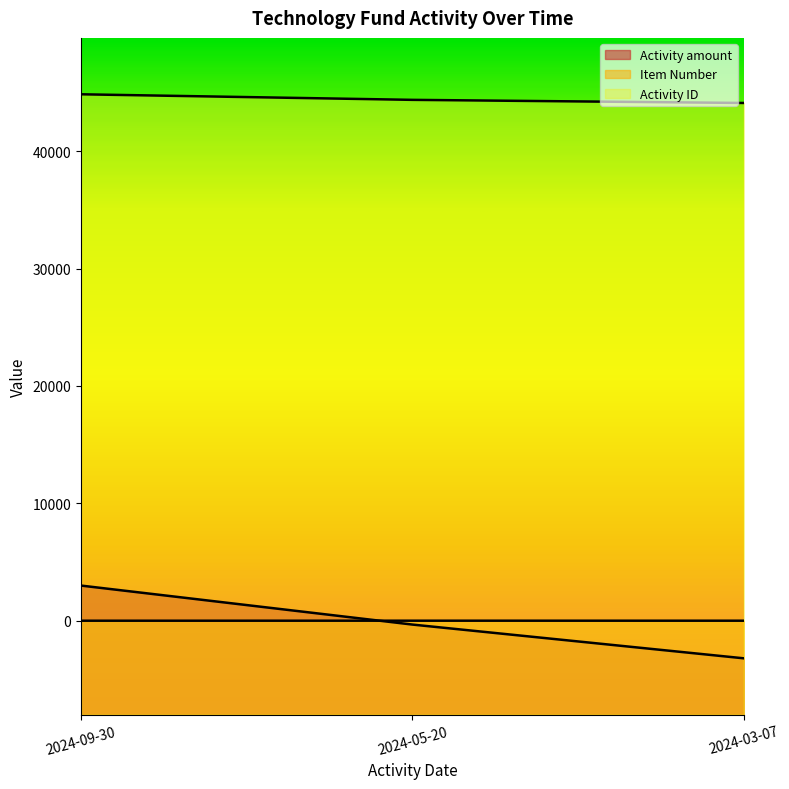

What position from the left is 2024-03-07?

3